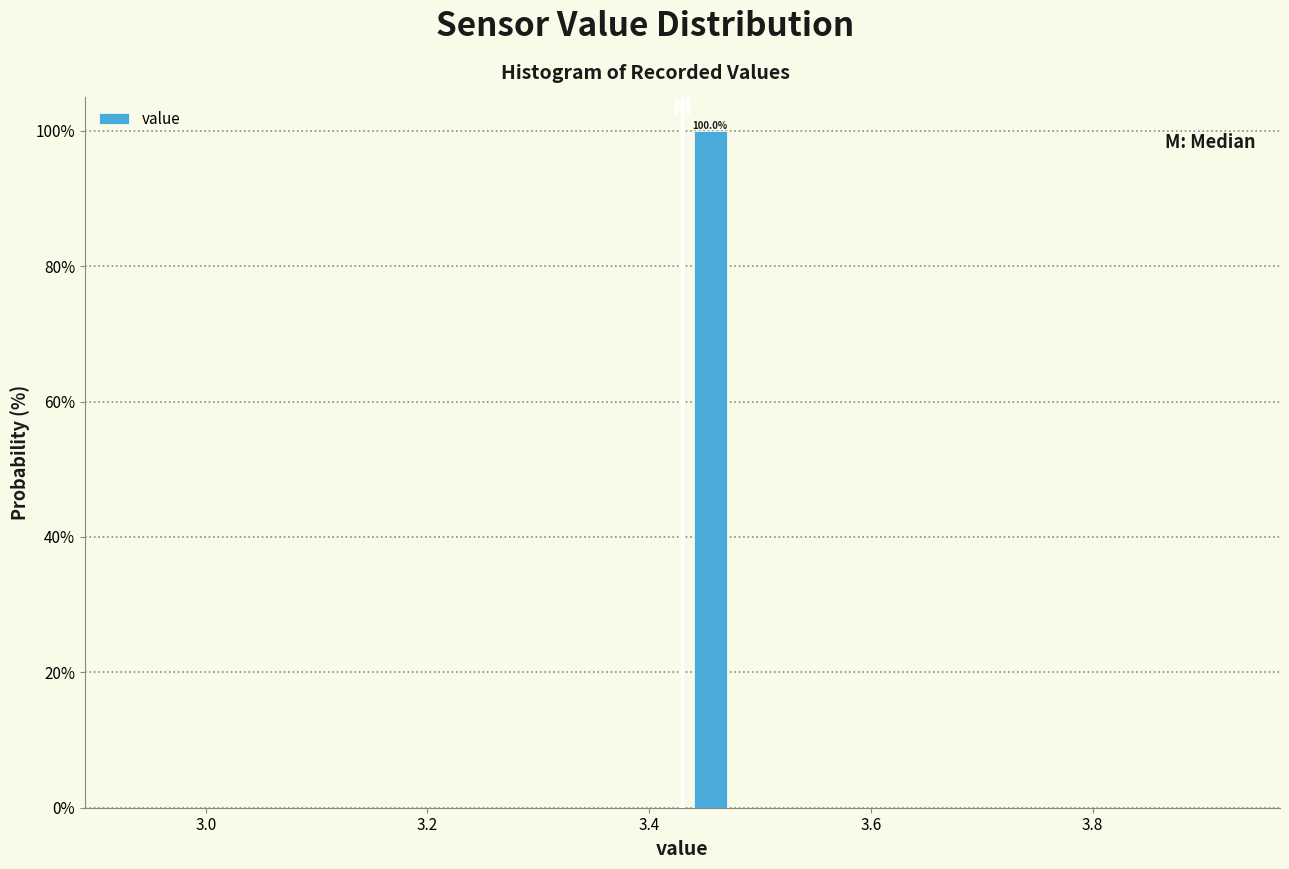

Read against the x-axis, roughly where is the centre of the tallest bar?

3.46